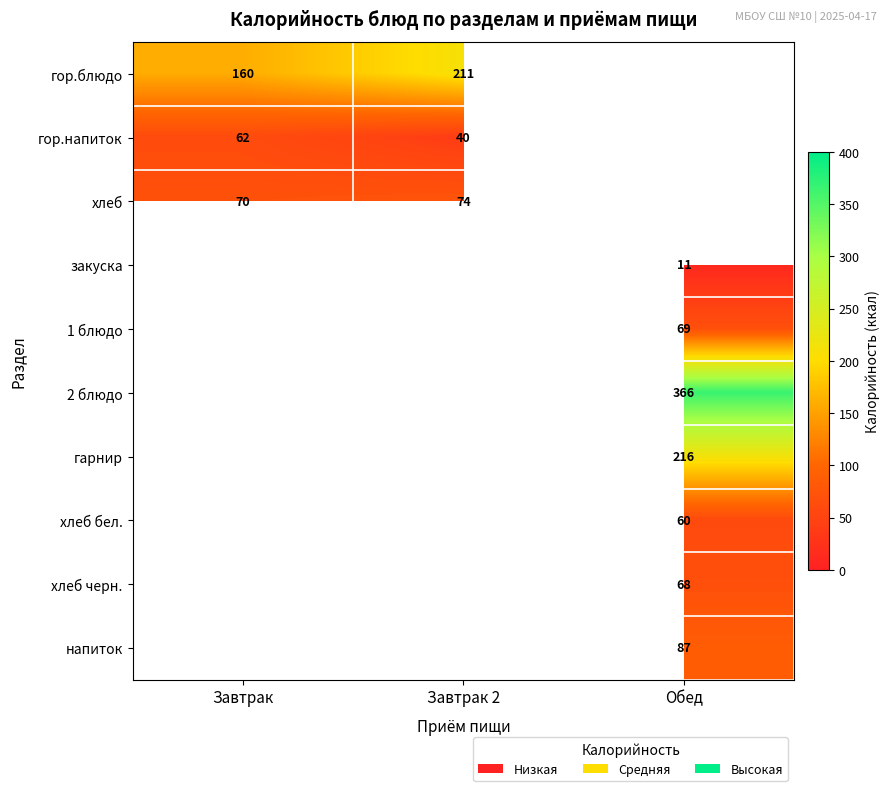

True or false: хлеб has a value of 124 at Завтрак.

False